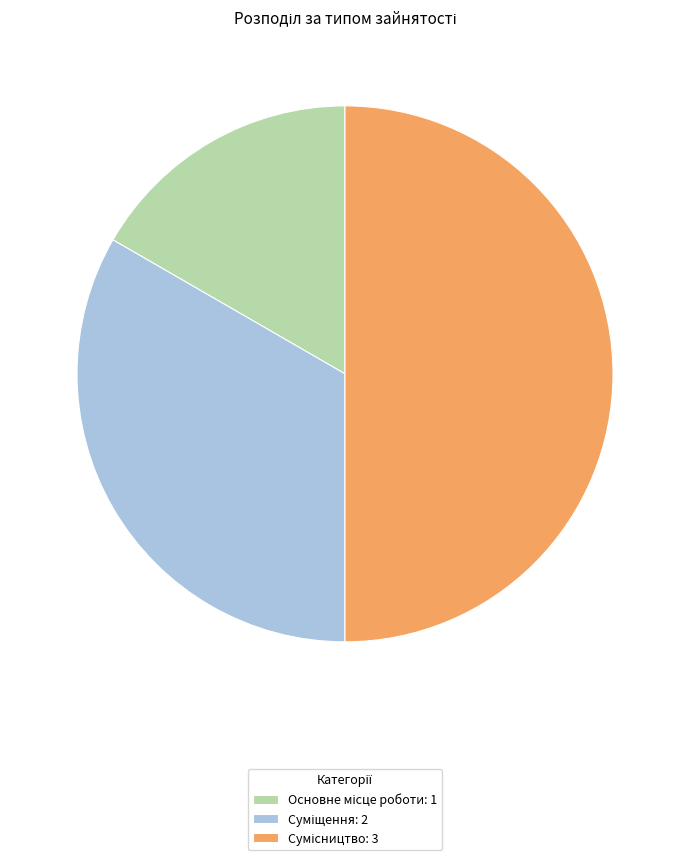

Which slice is the smallest?

Основне місце роботи